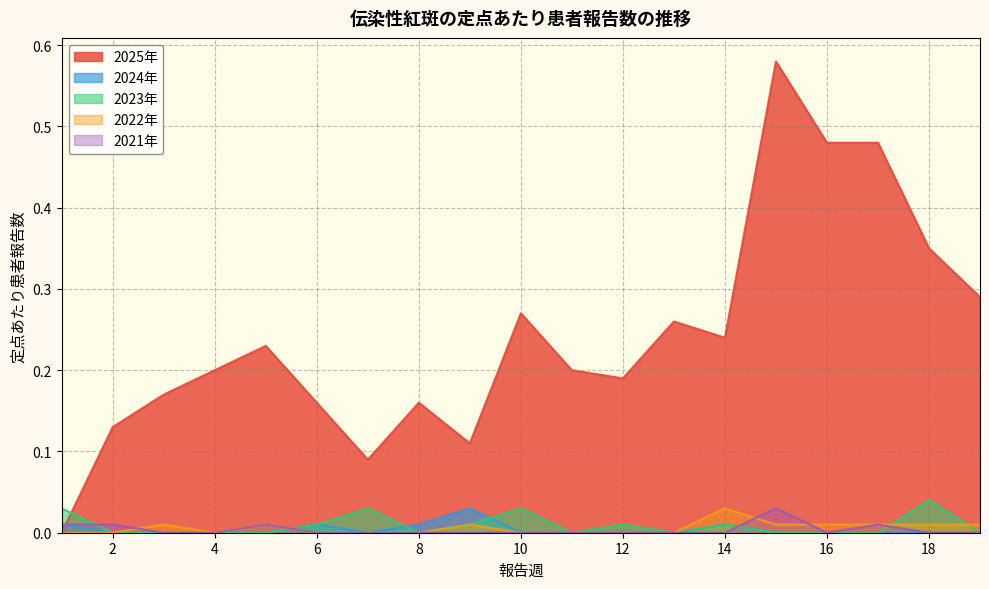

What is the total value across all series at 17?

0.5